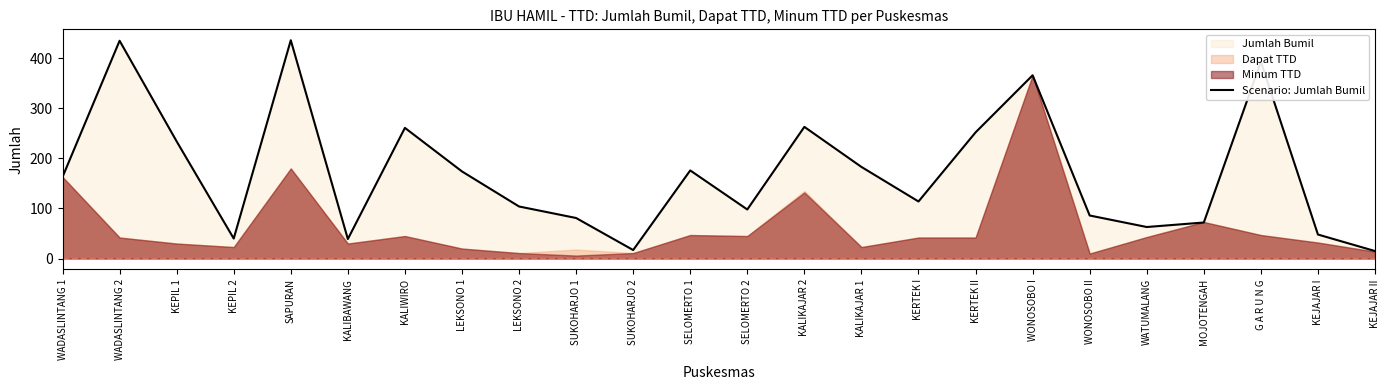

True or false: the data shows 104 at LEKSONO 2.

True